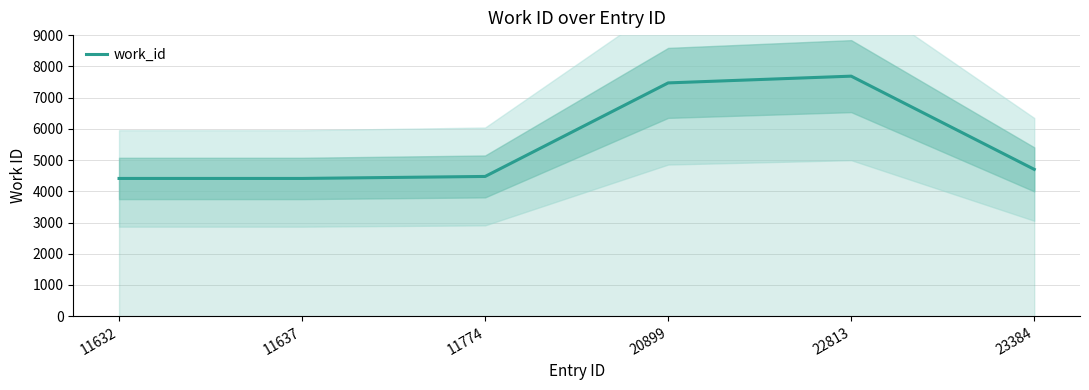

True or false: the data shows 2490 at 11637.

False